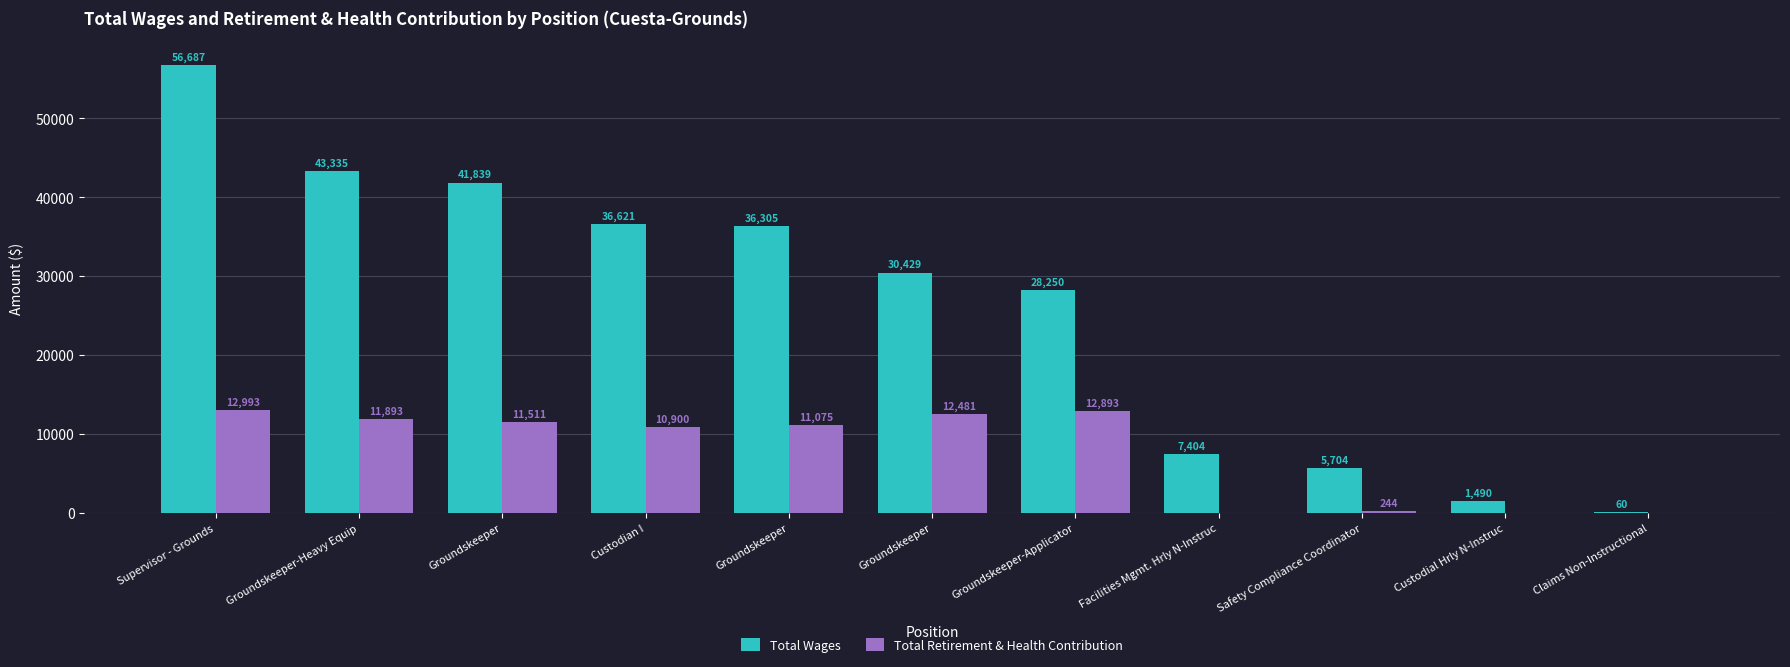

Between Groundskeeper and Custodial Hrly N-Instruc, which series saw the biggest shift?

Total Wages